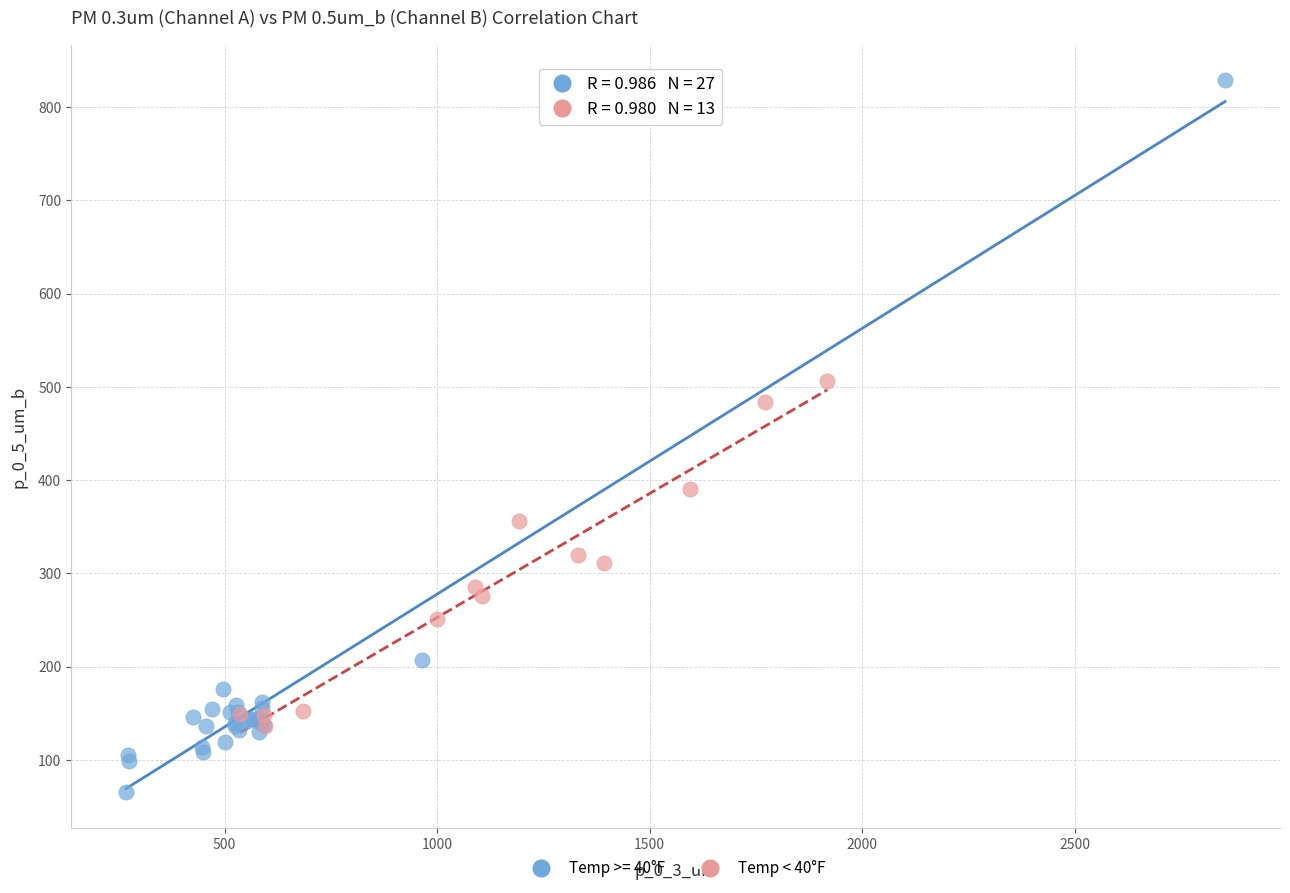

Which series reaches the minimum Y coordinate?

Temp >= 40°F